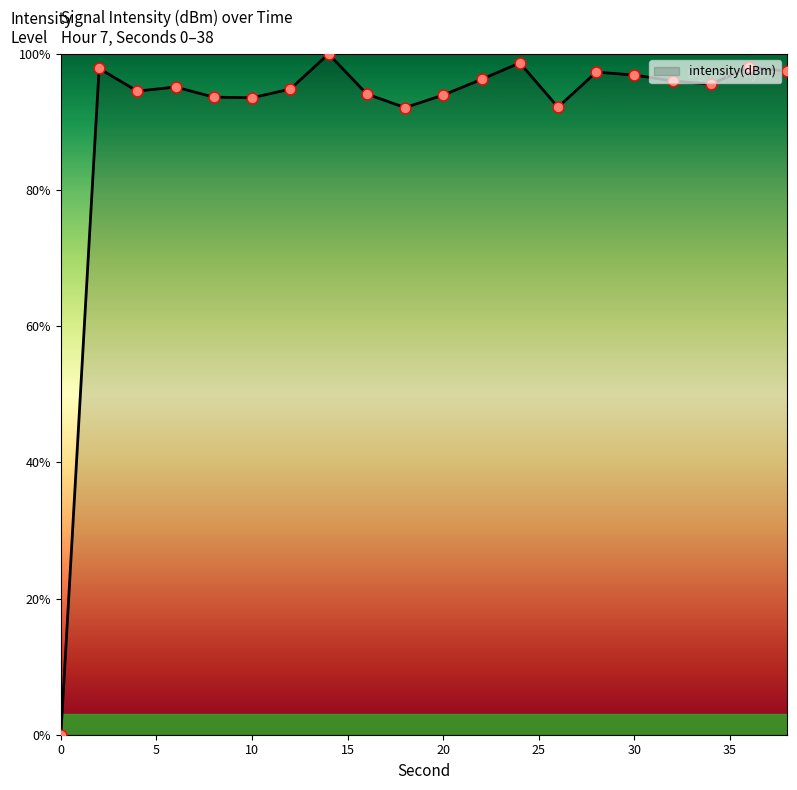

What is the maximum value shown in the chart?

100.0